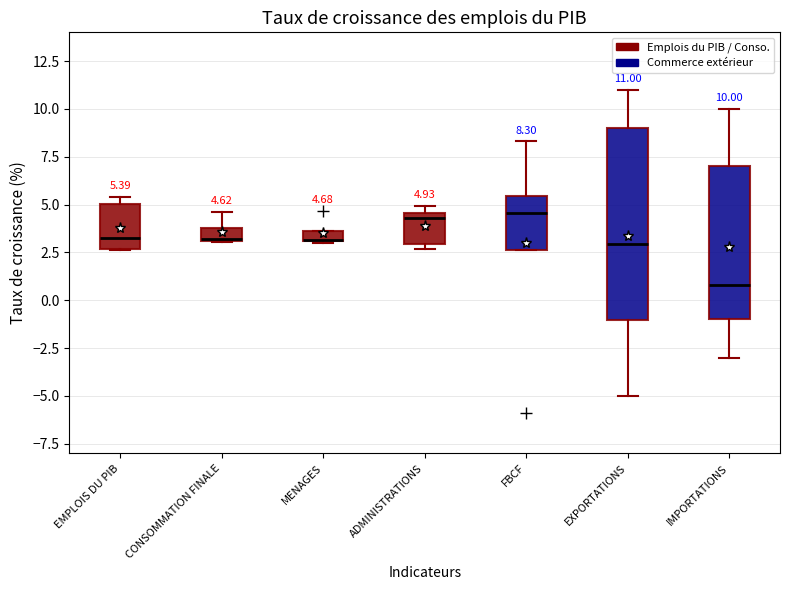

Comparing the boxes themselves (not the whiskers), which one is the tallest?

EXPORTATIONS